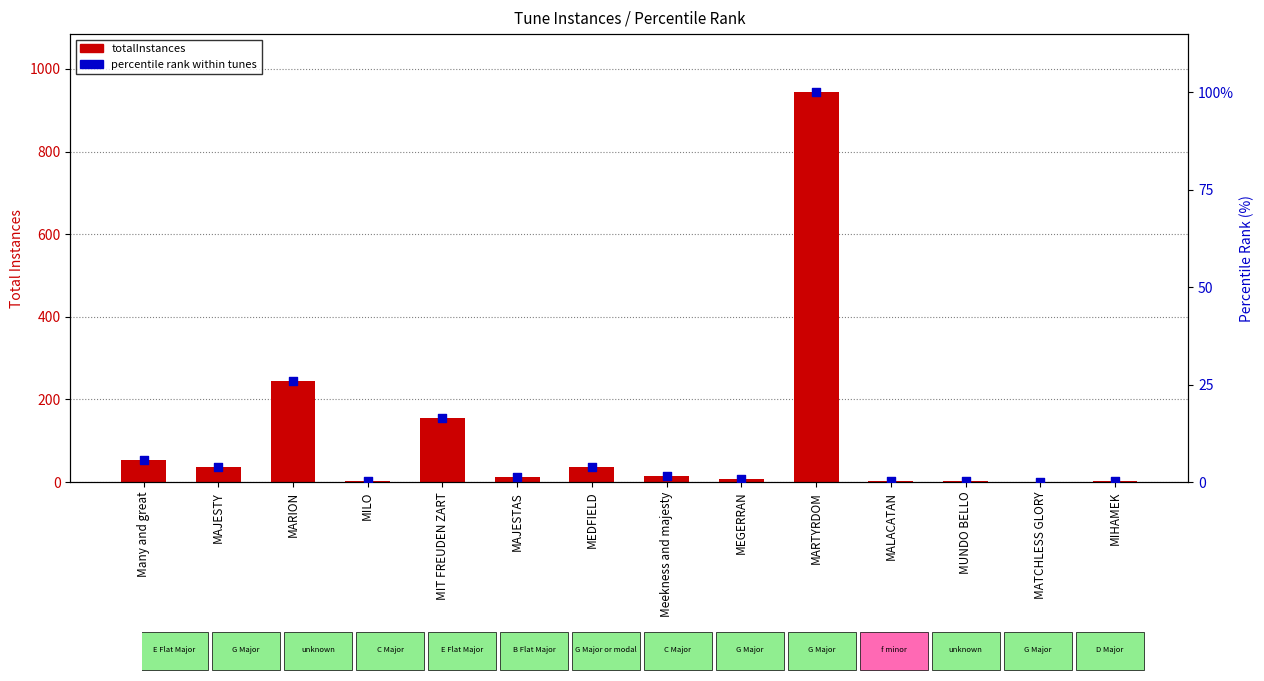

What is the total value across all series at MEGERRAN?

7.7